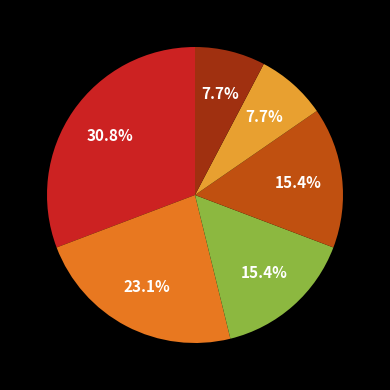

Does any single category account for the majority?

No